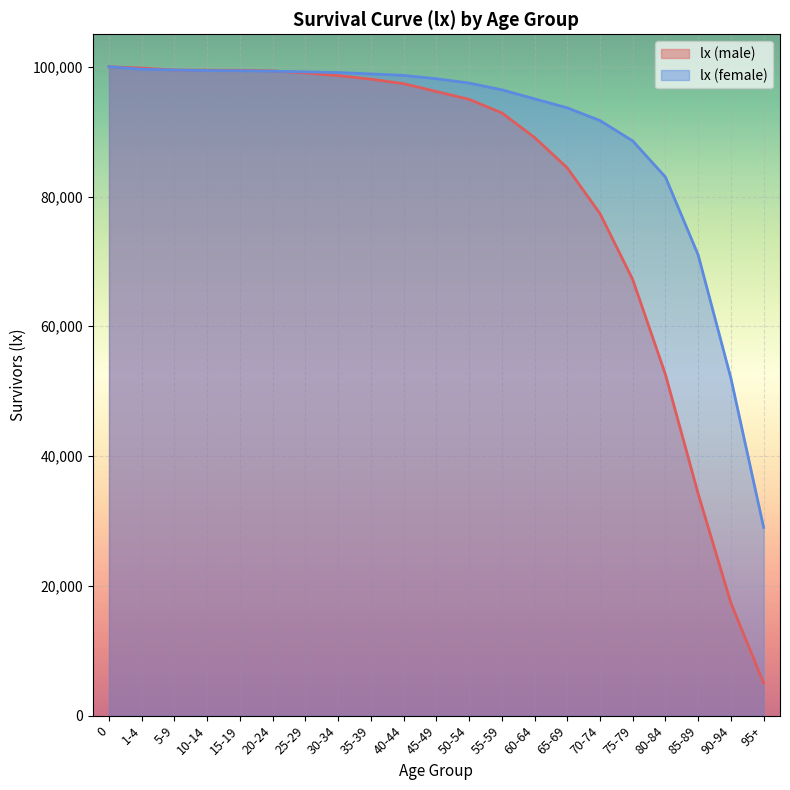

Where do lx (male) and lx (female) first cross each other?

1-4 and 5-9